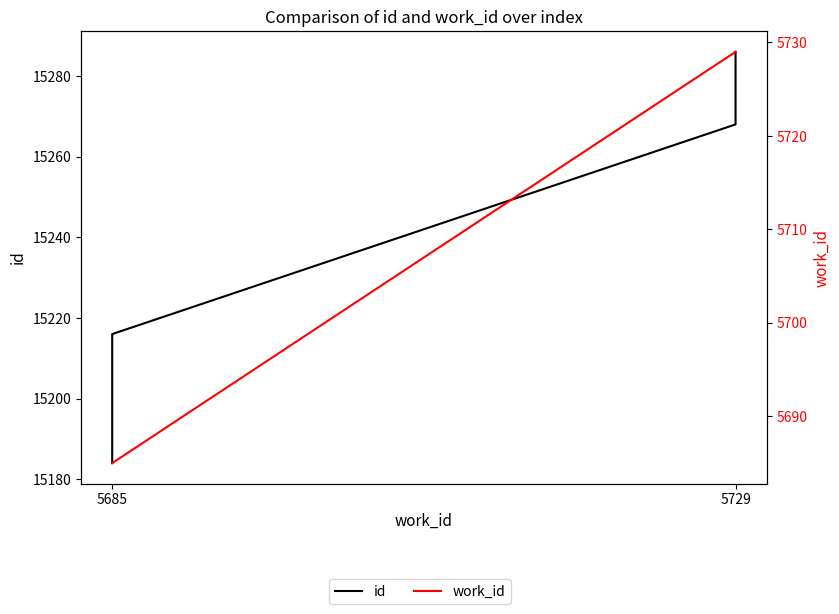

What is the value of the id point at the 5th from the left?

15279